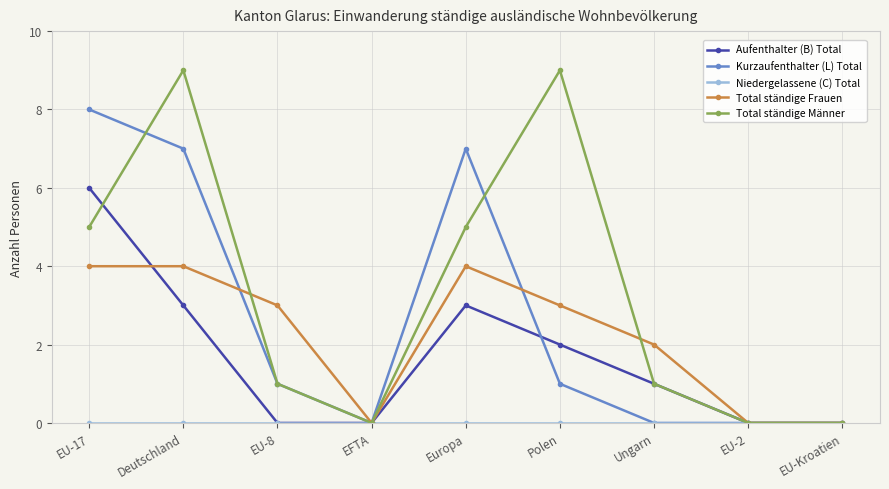

Which category has the highest value in the Kurzaufenthalter (L) Total series?

EU-17